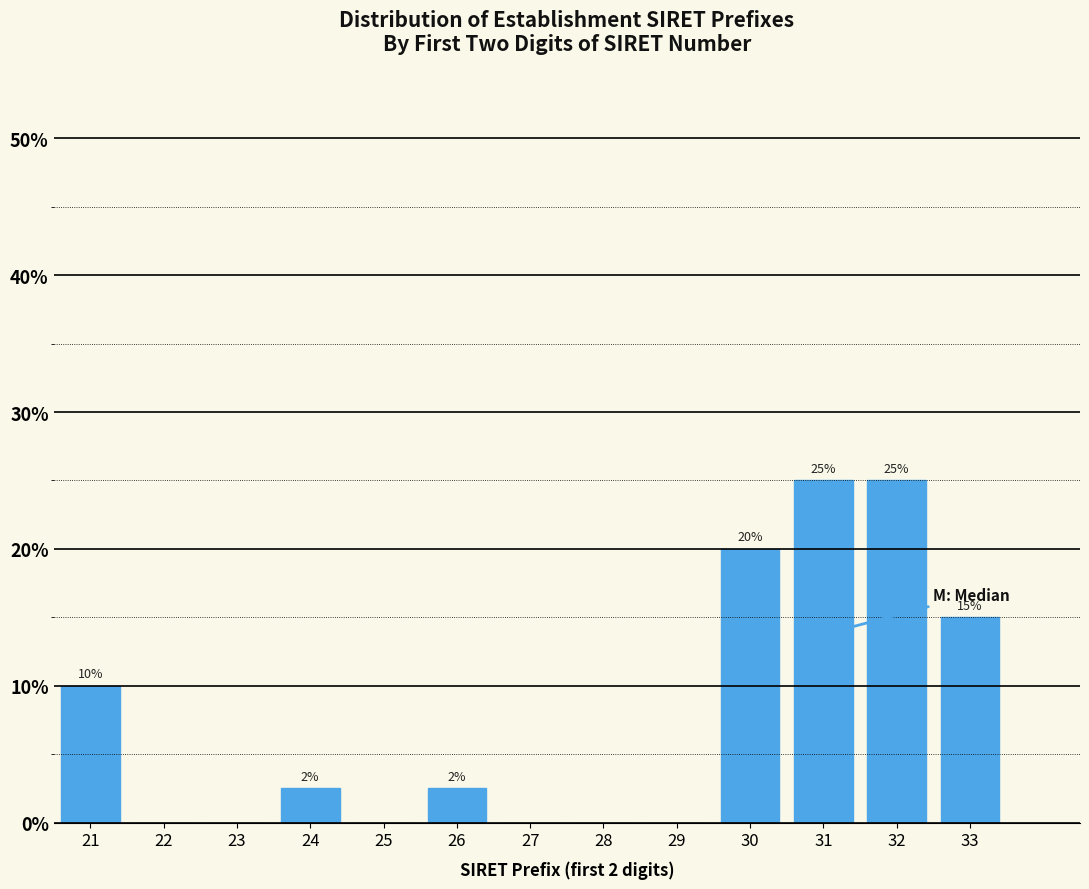

What is the sum of the values at 31 and 21?

35.0